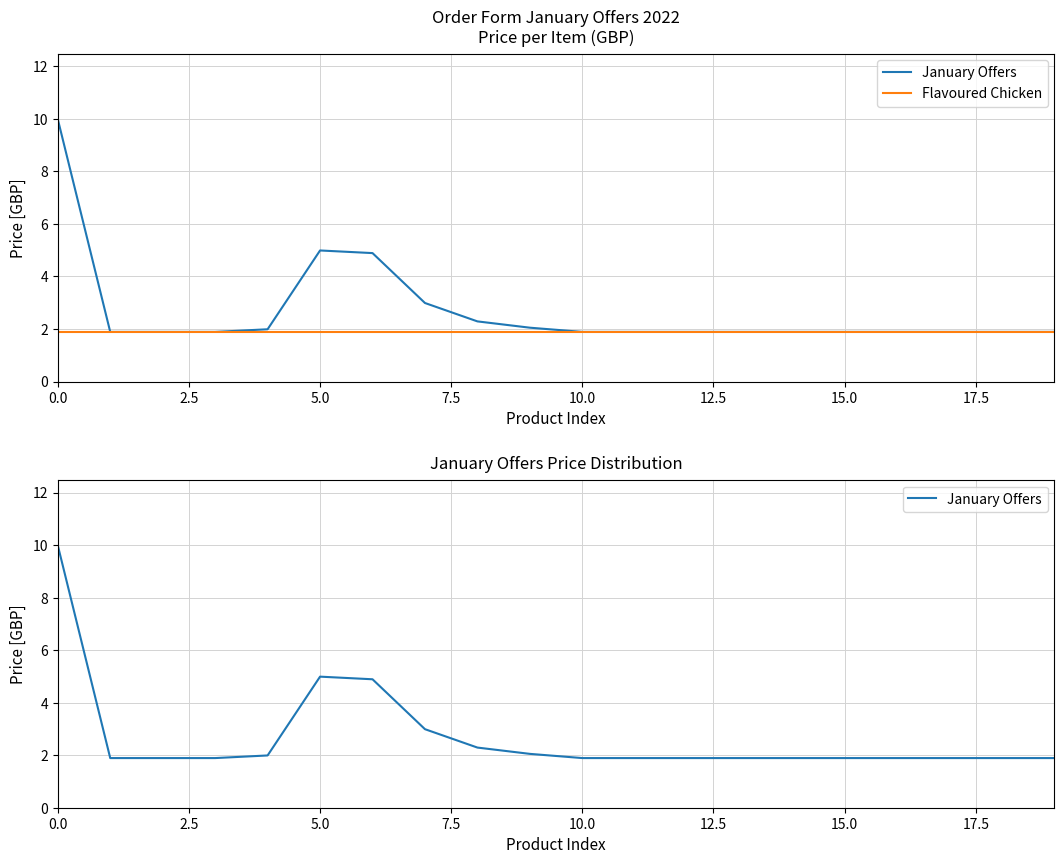

What is the maximum value shown in the chart?

10.0